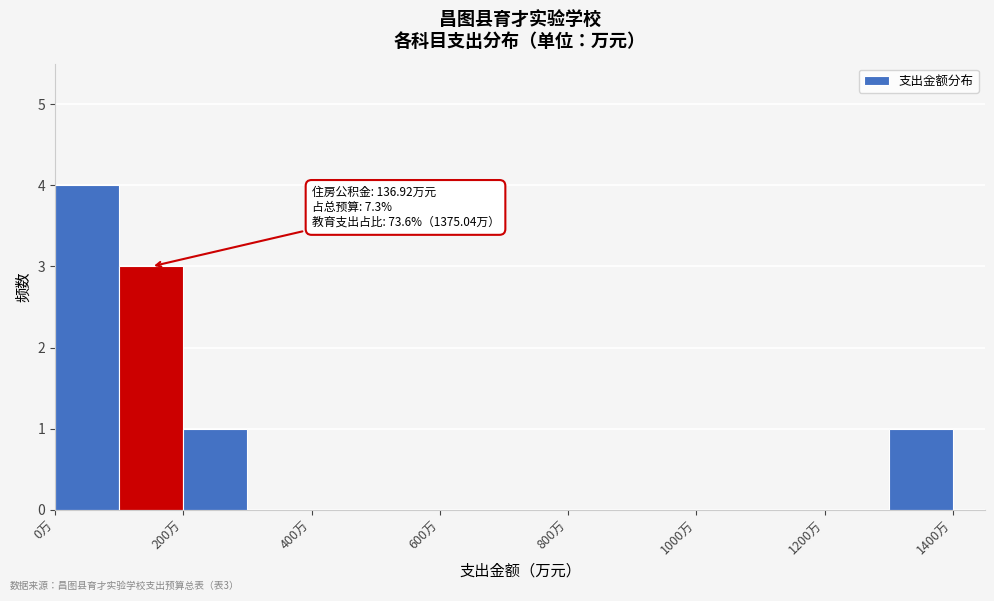

Which range on the x-axis has the tallest bar?

0 to 100